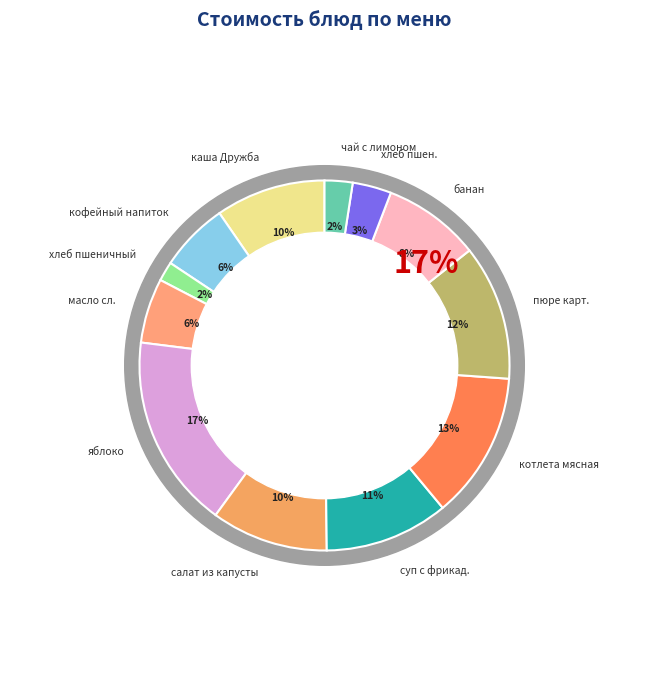

To the nearest percent, what percentage of the pie is хлеб пшен.?

3%